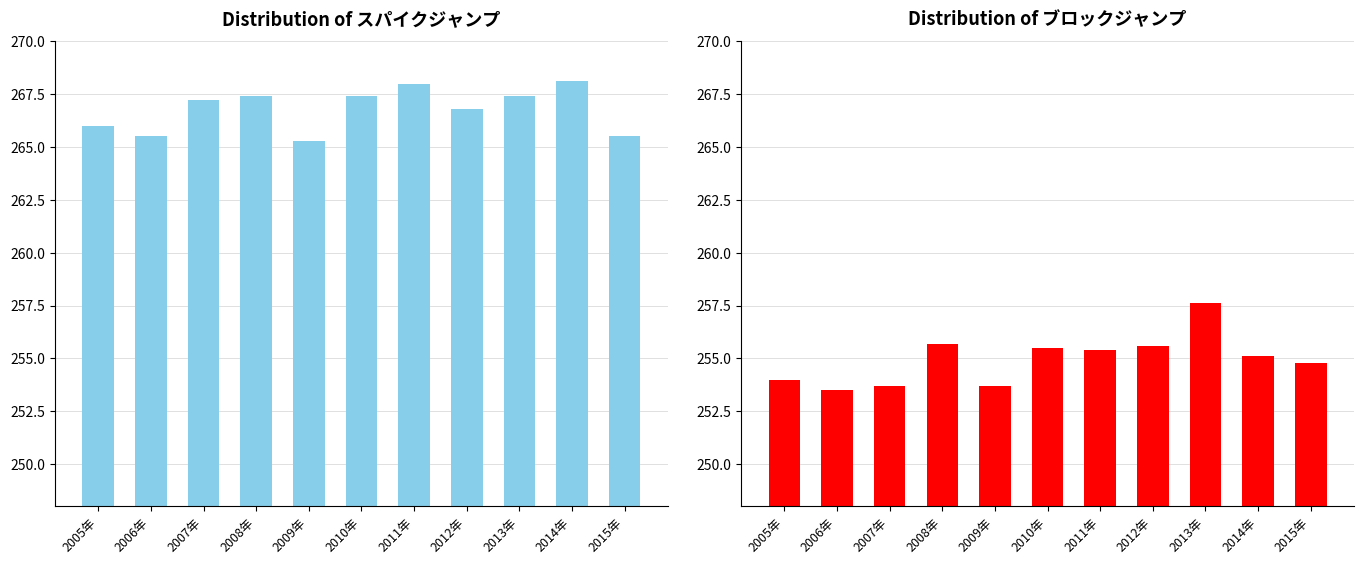

Rank the series by their average value, from lowest to highest.

ブロックジャンプ, スパイクジャンプ